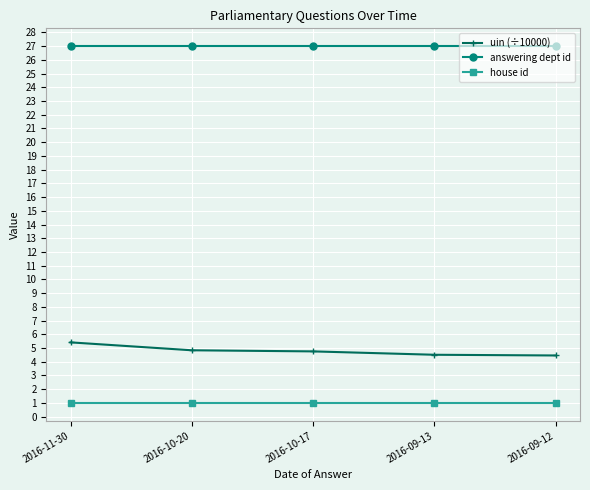

What is the sum of all answering dept id values?

135.0